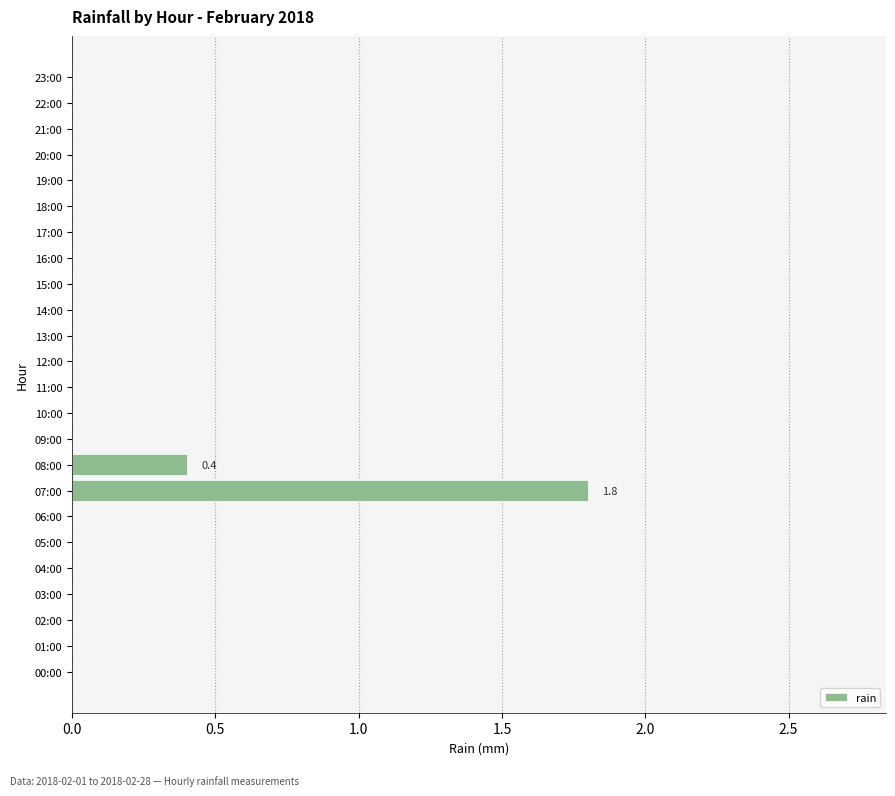

How many values are between 0 and 1?

23